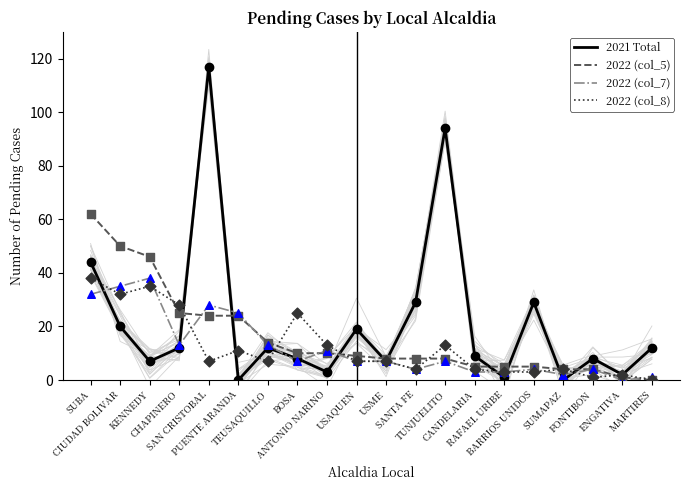

What are all the series names shown in the legend?

2021 Total, 2022 (col_5), 2022 (col_7), 2022 (col_8)